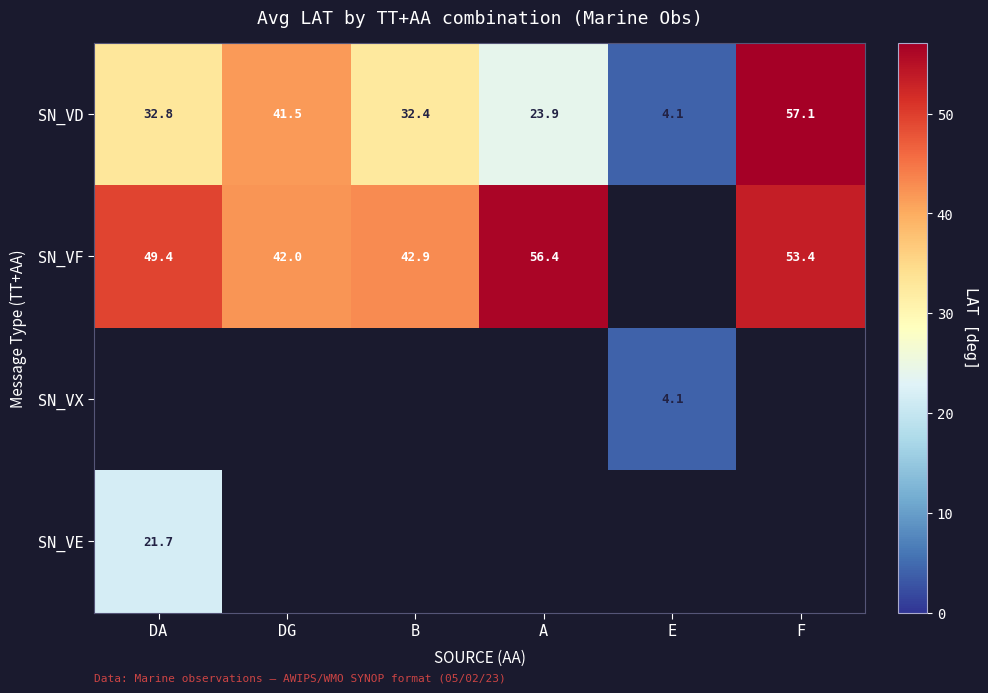

True or false: SN_VD has a value of 5.1 at A.

False